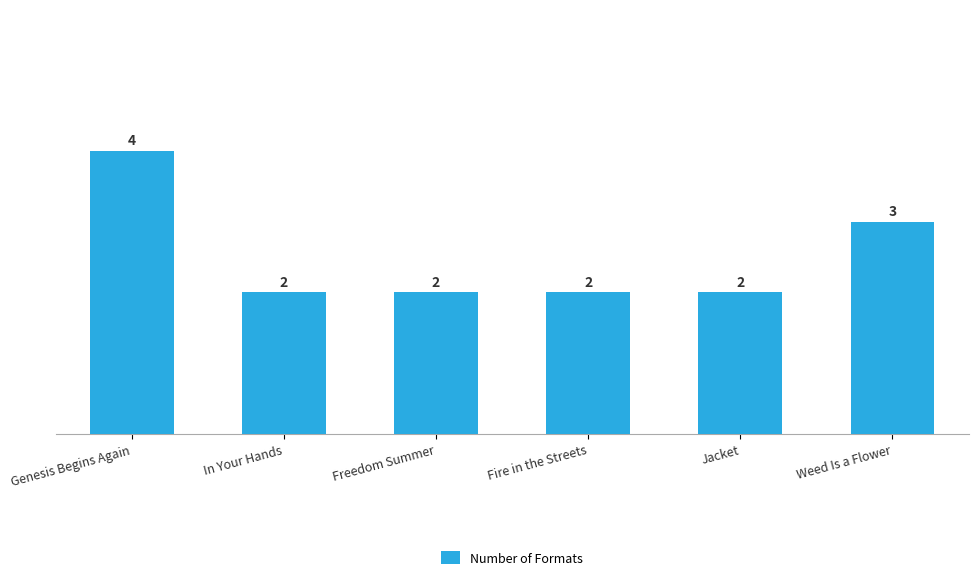

Count the values in the range 2 to 3.

5